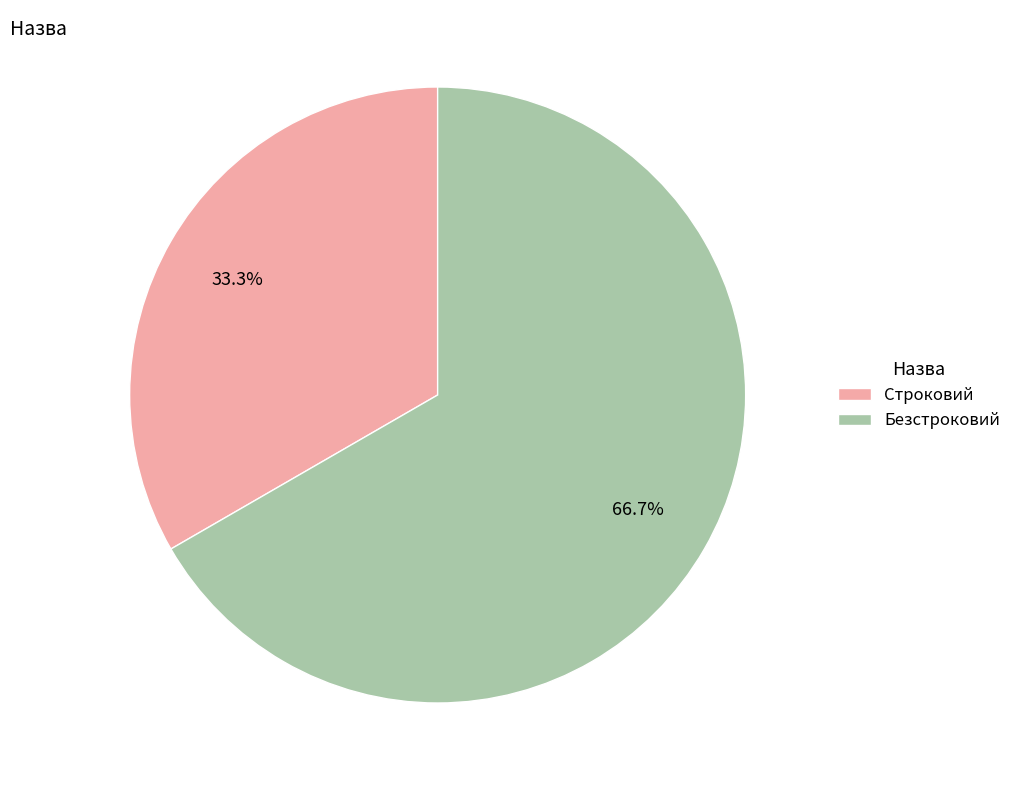

Approximately how many times larger is the value at Безстроковий compared to Строковий?

2.0